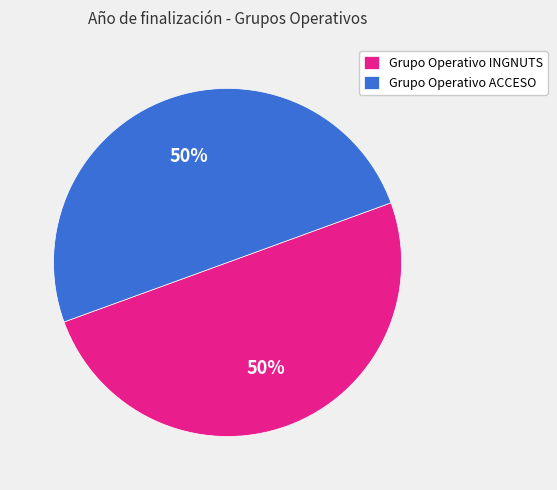

What is the ratio of the value at Grupo Operativo INGNUTS to the value at Grupo Operativo ACCESO?

1.0